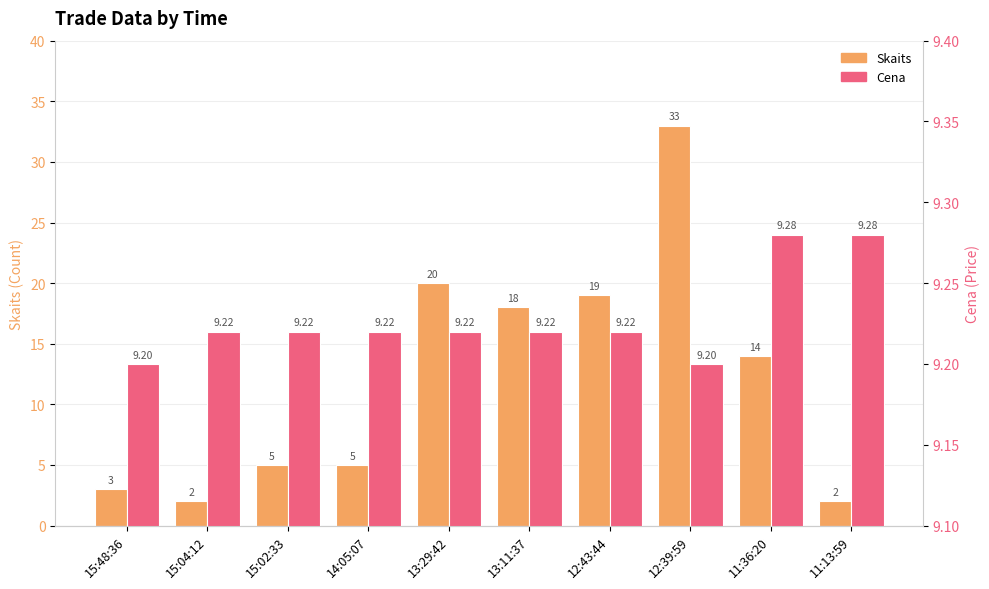

At which label is Skaits closest to 17?

13:11:37